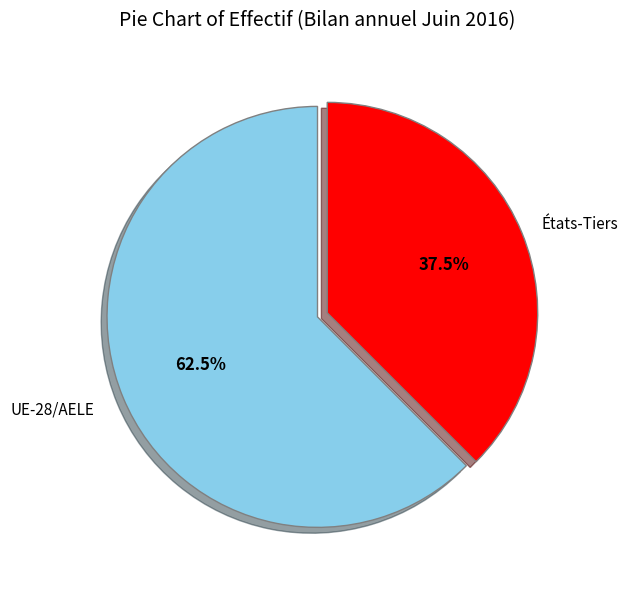

Does any single category account for the majority?

Yes